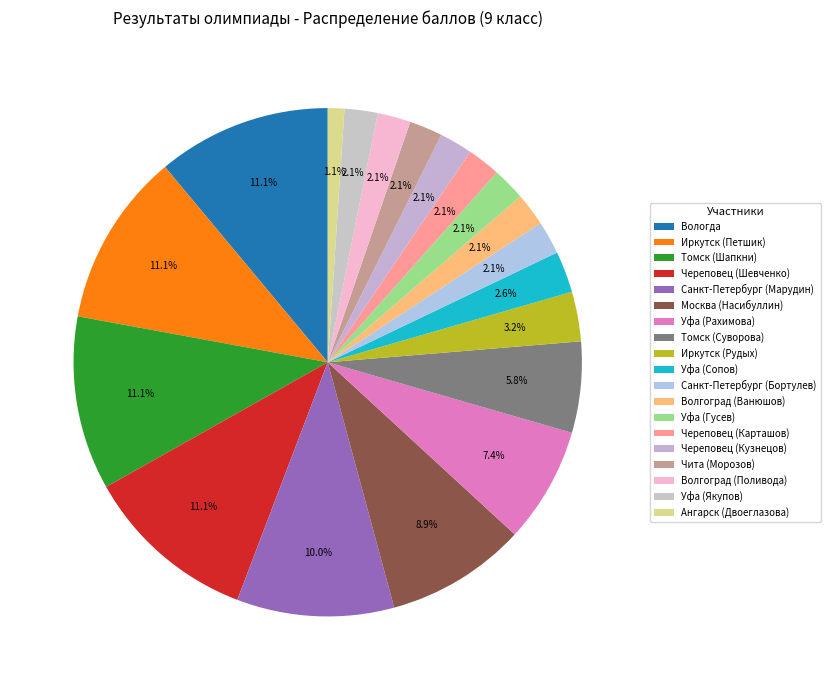

Do Череповец (Карташов) and Уфа (Якупов) together represent more than half of the pie?

No